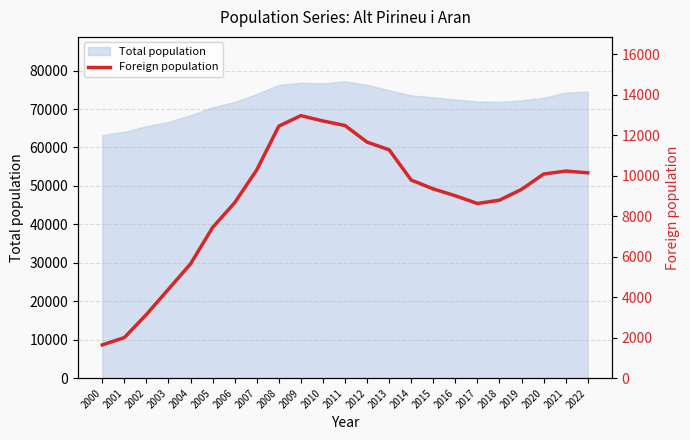

At which category does the data reach its first local valley?

2017